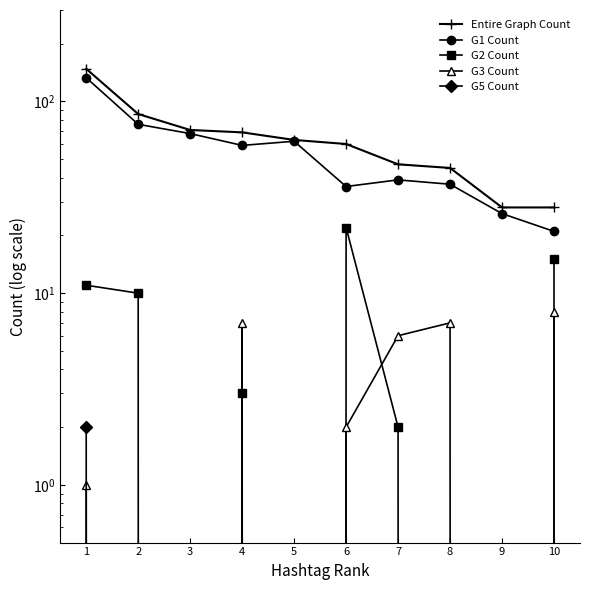

Does the chart display data point markers on the line(s)?

Yes